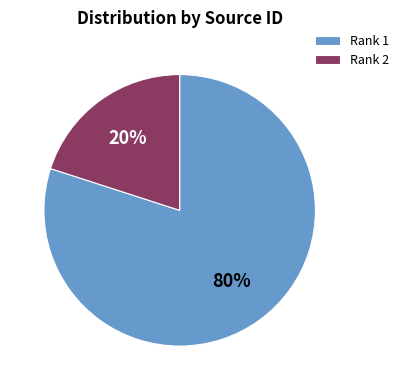

To the nearest percent, what is the combined percentage of Rank 1 and Rank 2?

100%